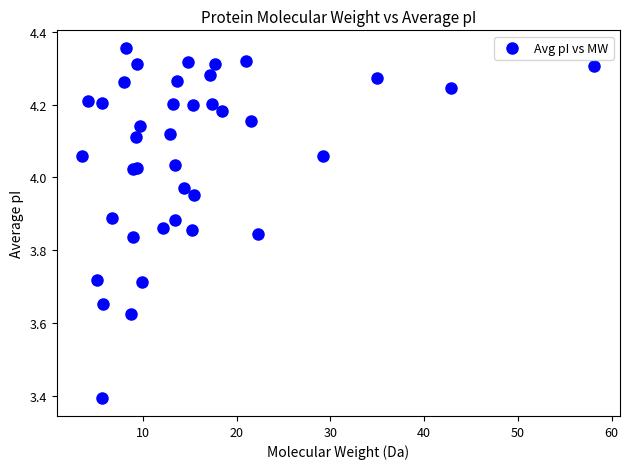

What Y value in the scatter plot is closest to 3?

3.4